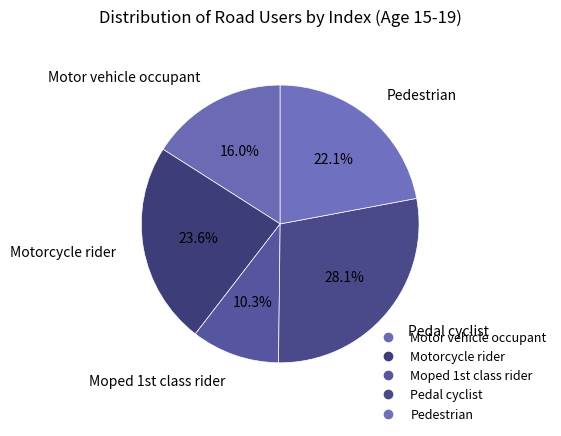

Which category has the biggest portion of the pie?

Pedal cyclist